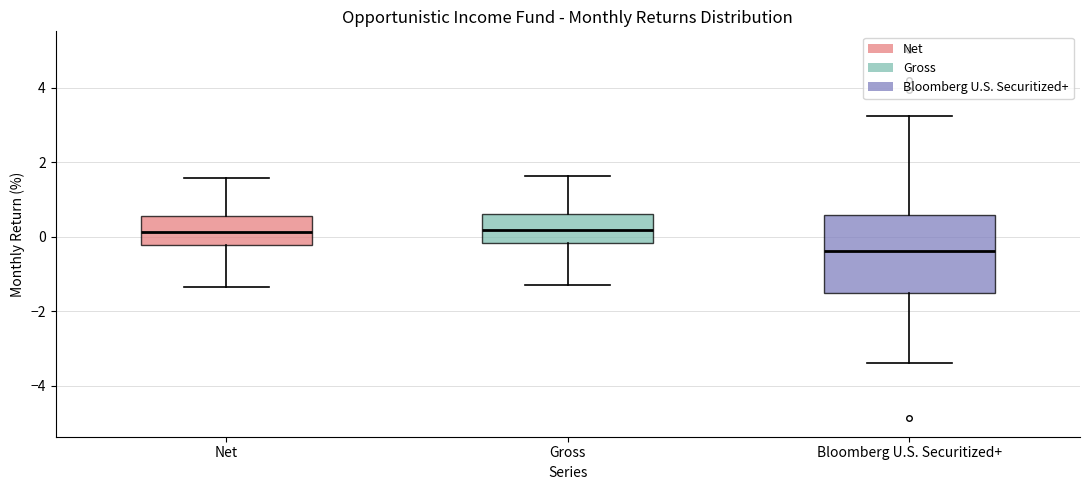

Which box is the tallest, from its lower edge to its upper edge?

Bloomberg U.S. Securitized+